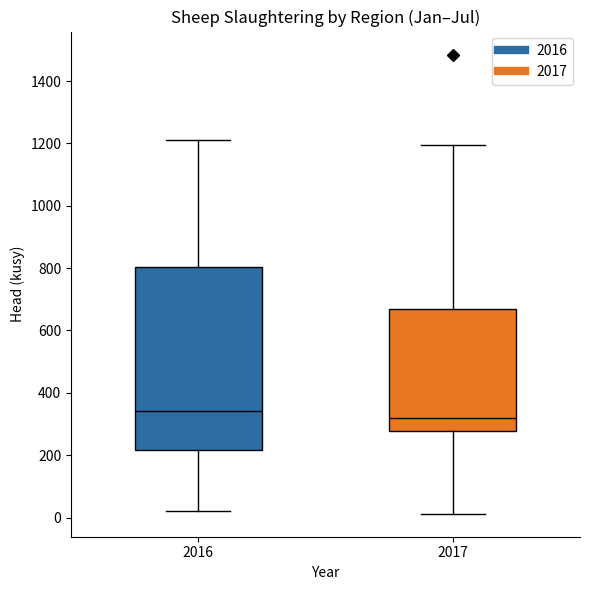

Which box has the highest median line?

2016